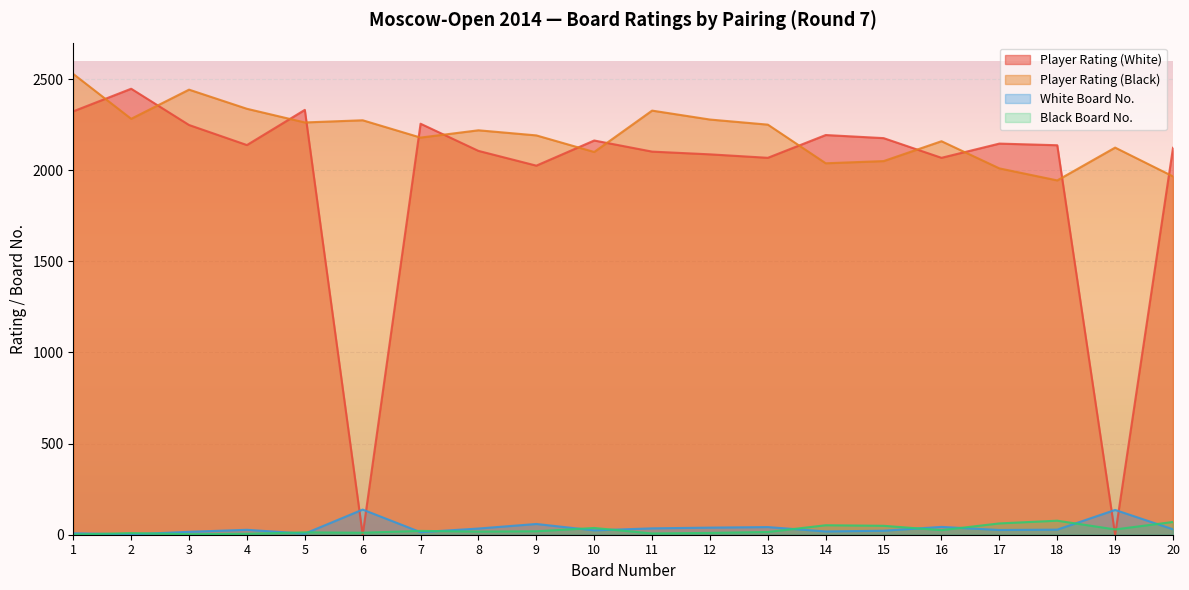

Which label corresponds to the largest value in the chart?

1